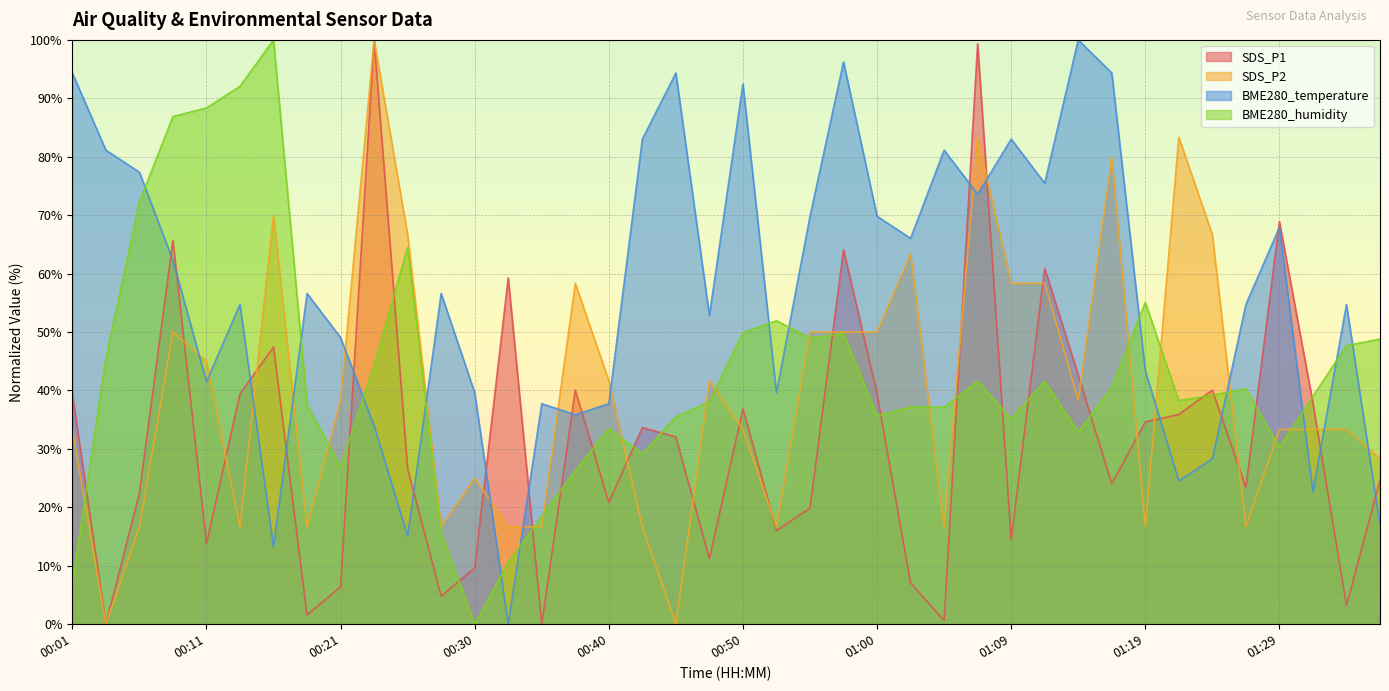

Where is SDS_P2 nearest to the value 50?

00:09